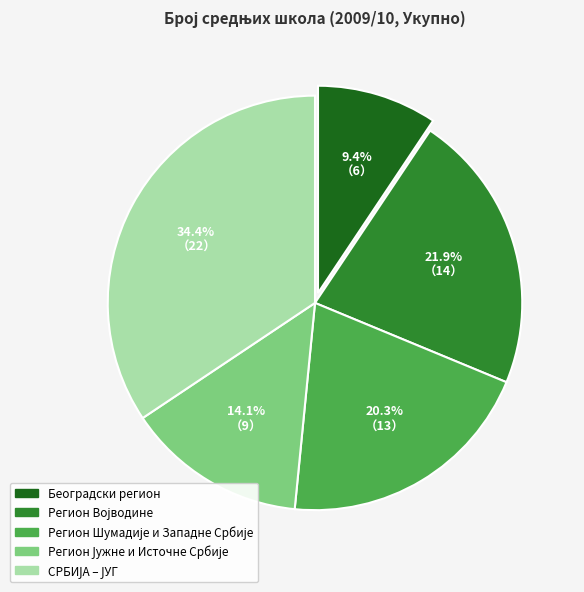

Is there any slice that represents more than half of the pie?

No